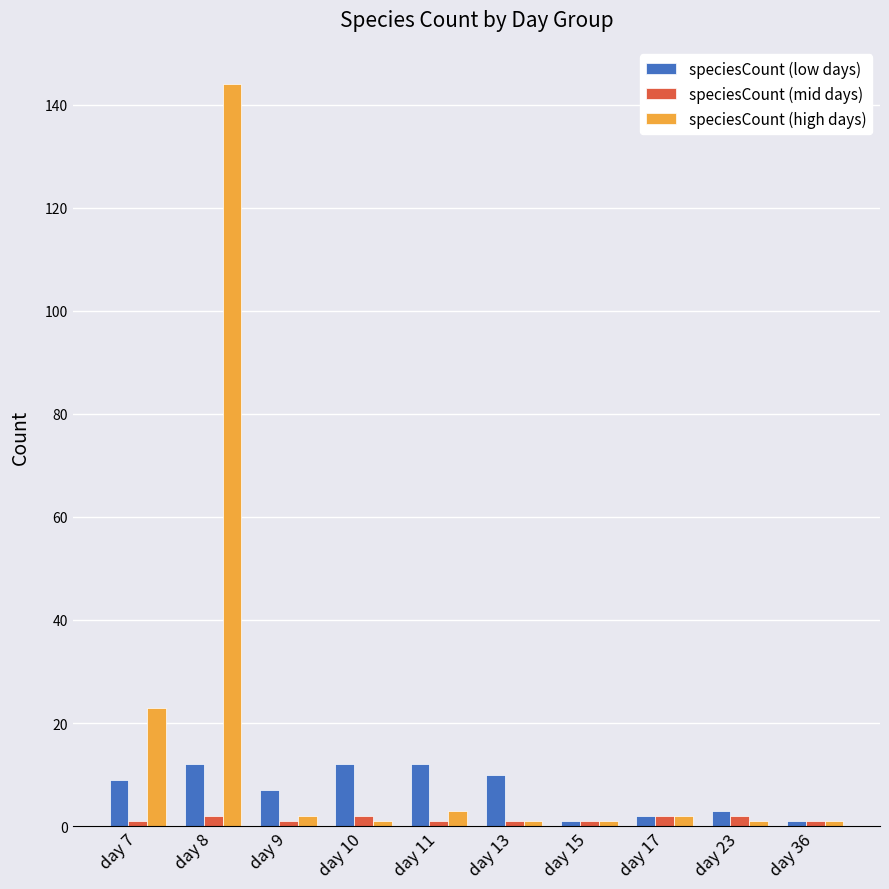

True or false: speciesCount (mid days) has a value of 1 at day 11.

True